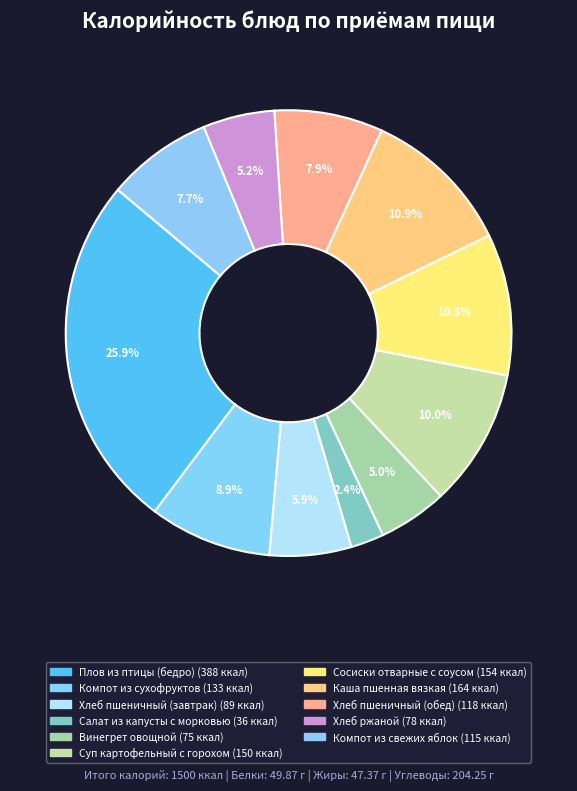

To the nearest percent, what portion does Хлеб ржаной represent?

5%